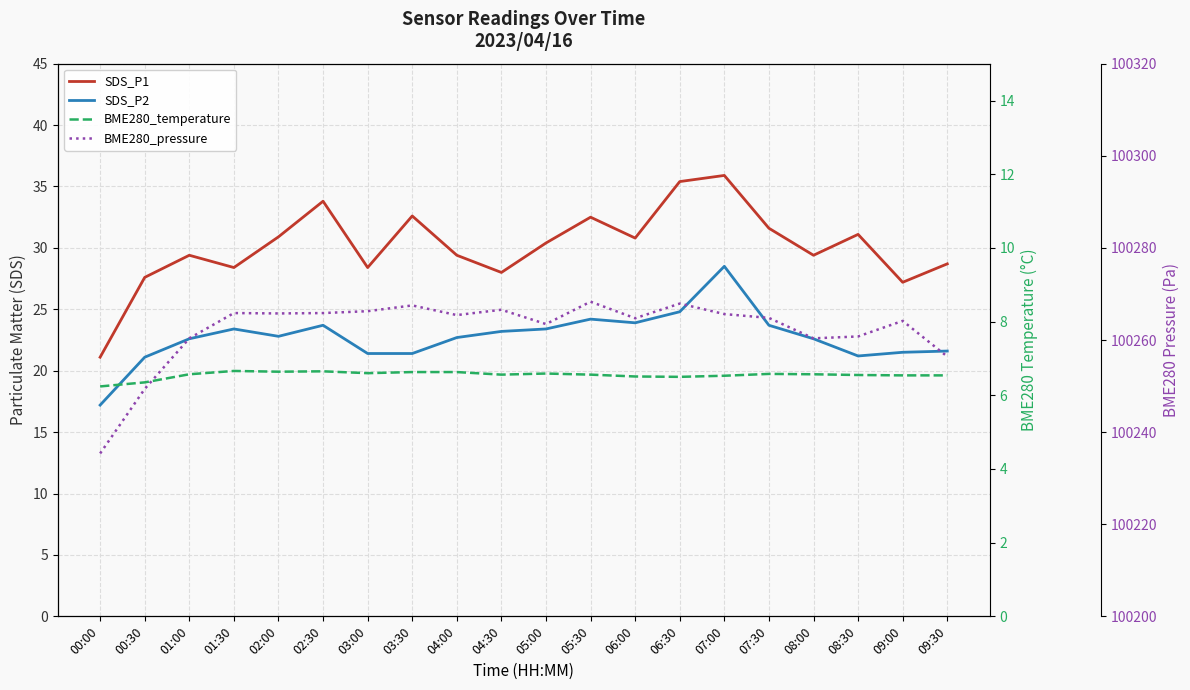

Where is the first local maximum for SDS_P2?

01:30